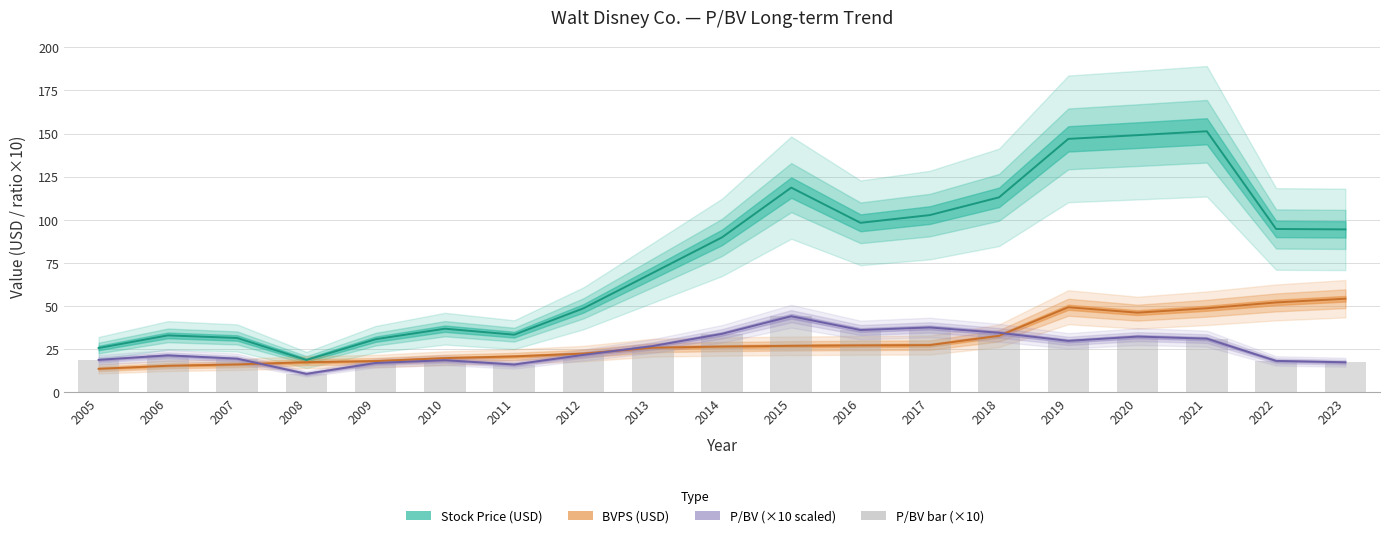

Reading left to right, list all the values displayed in this chart.

2005=18.8	2006=21.4	2007=19.5	2008=10.7	2009=17.0	2010=18.6	2011=16.1	2012=21.7	2013=26.8	2014=33.9	2015=44.1	2016=36.1	2017=37.6	2018=34.5	2019=29.8	2020=32.3	2021=31.1	2022=18.2	2023=17.4